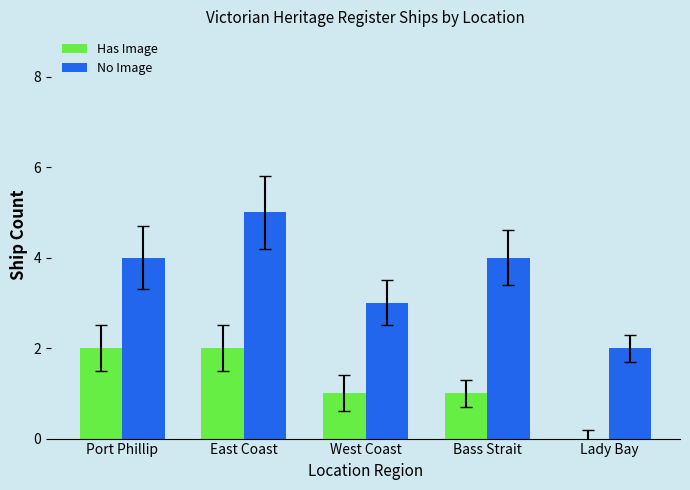

Which series changed the most between West Coast and Bass Strait?

No Image